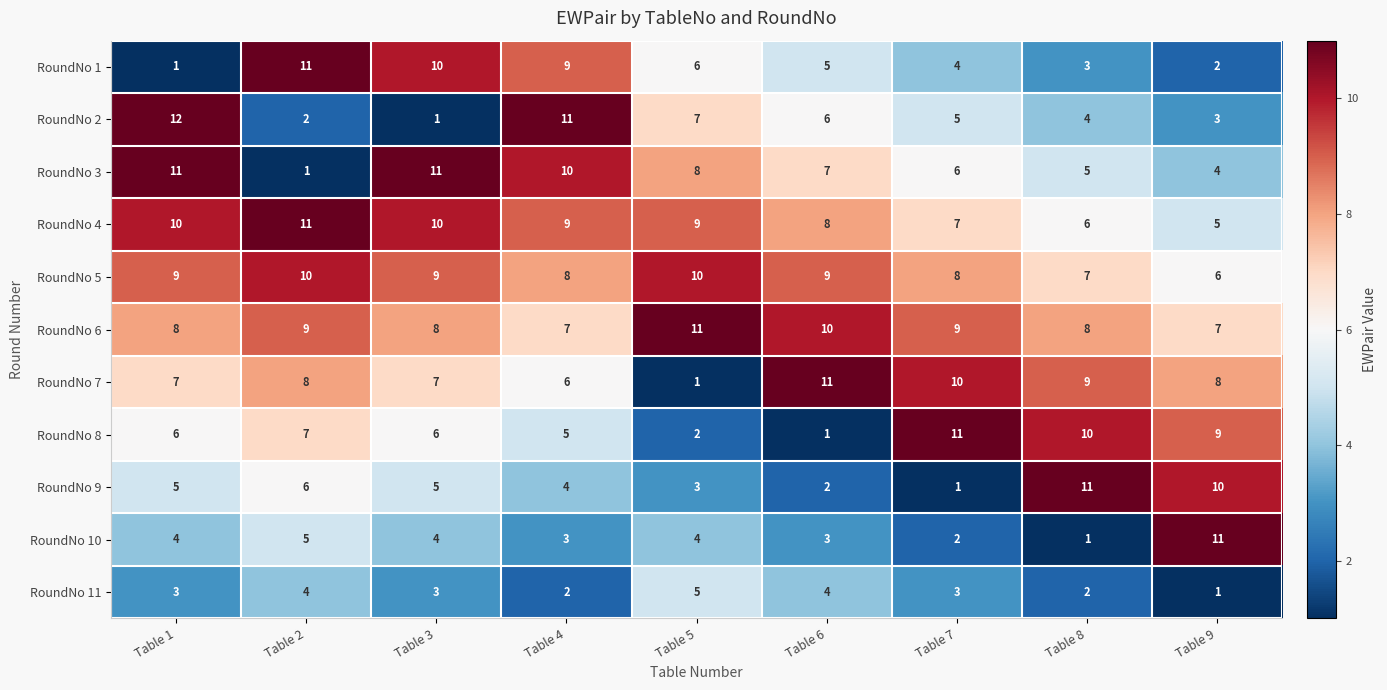

What is the total value across all series at Table 8?

66